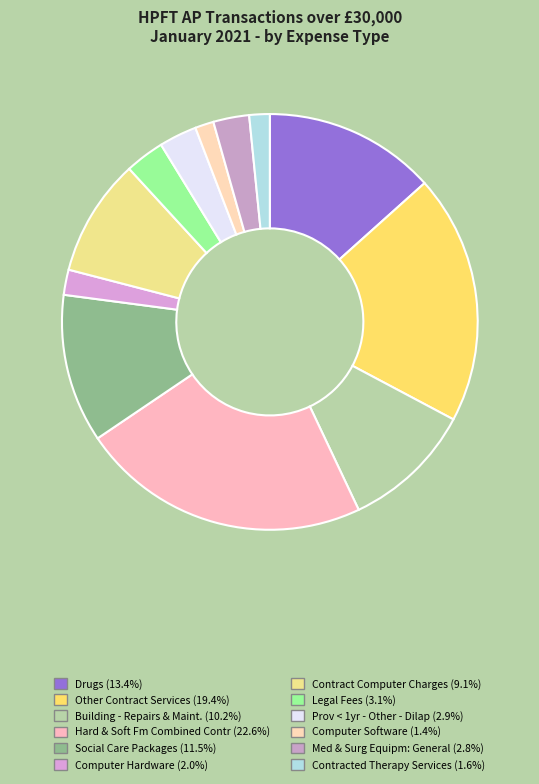

What percentage is the Building - Repairs & Maint. slice, to the nearest percent?

10%